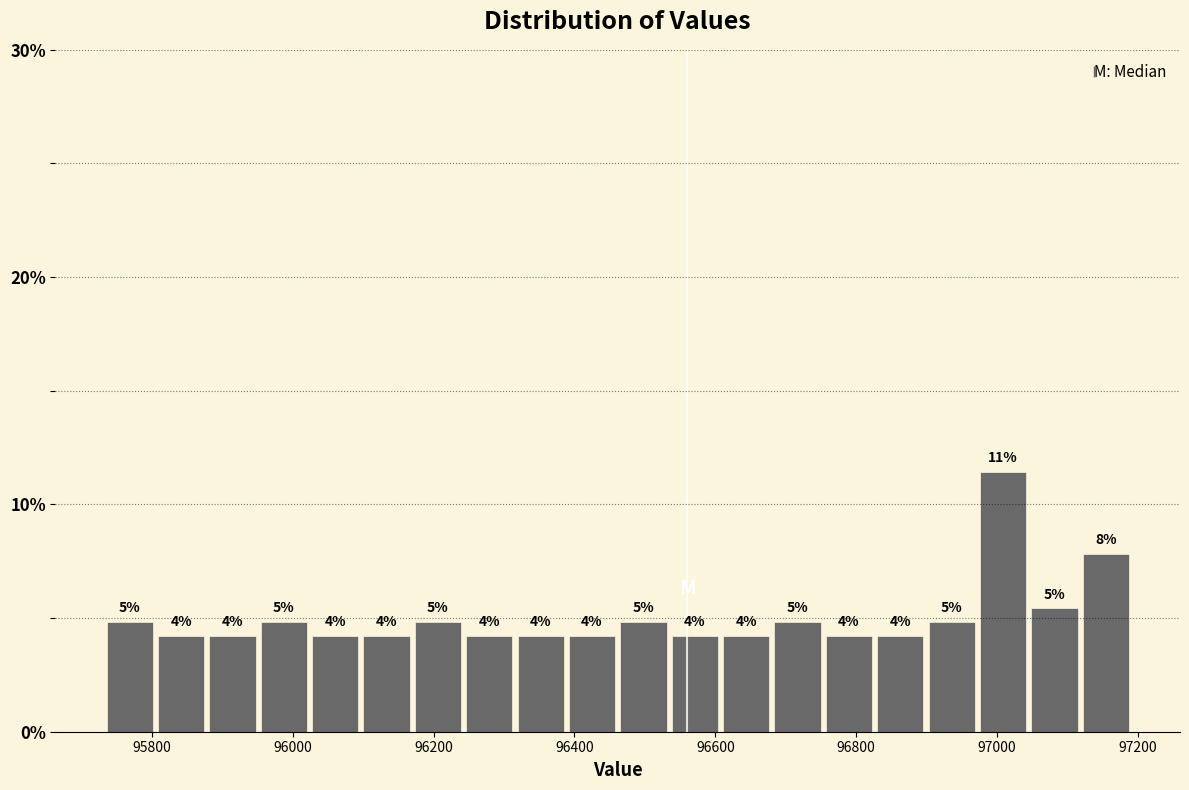

Around what value on the x-axis is the tallest bar? Give the approximate position of its centre, as read against the axis.

97000